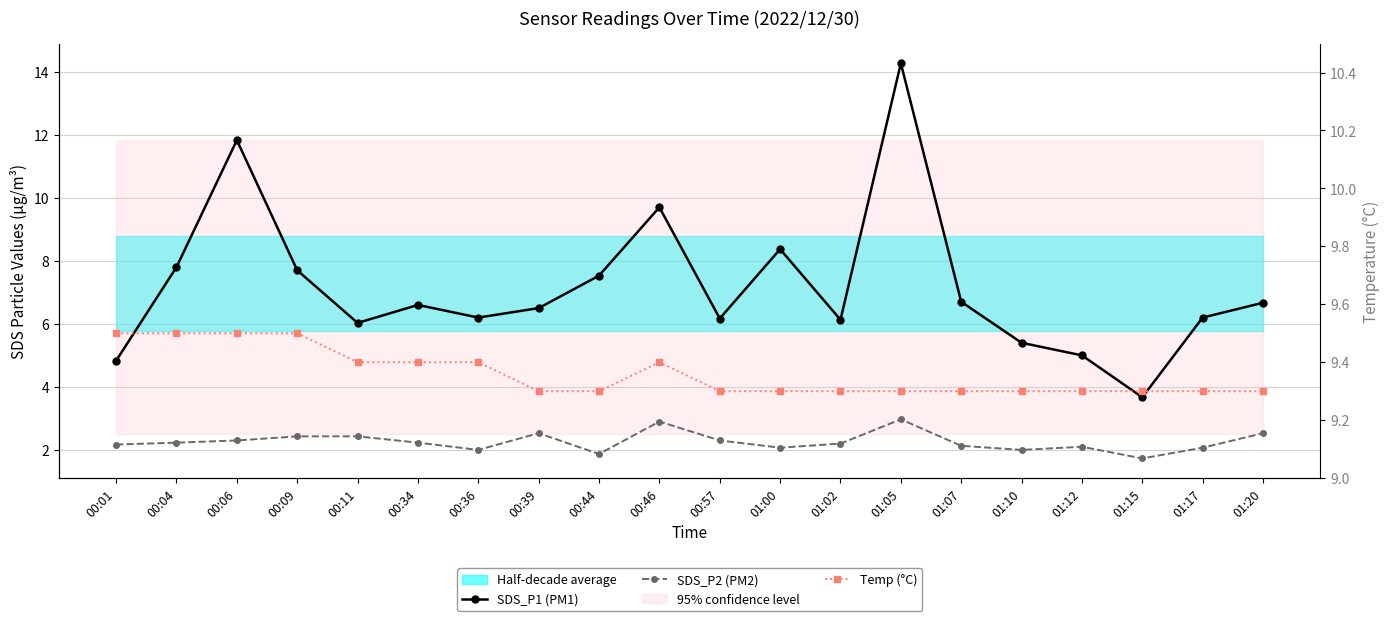

Reading left to right, transcribe all the data shown in this chart.

SDS_P1 (PM1): 4.8	7.8	11.8	7.7	6.0	6.6	6.2	6.5	7.5	9.7	6.2	8.4	6.1	14.3	6.7	5.4	5.0	3.7	6.2	6.7
SDS_P2 (PM2): 2.2	2.2	2.3	2.4	2.4	2.2	2.0	2.5	1.9	2.9	2.3	2.1	2.2	3.0	2.1	2.0	2.1	1.7	2.1	2.5
Temp (°C): 9.5	9.5	9.5	9.5	9.4	9.4	9.4	9.3	9.3	9.4	9.3	9.3	9.3	9.3	9.3	9.3	9.3	9.3	9.3	9.3